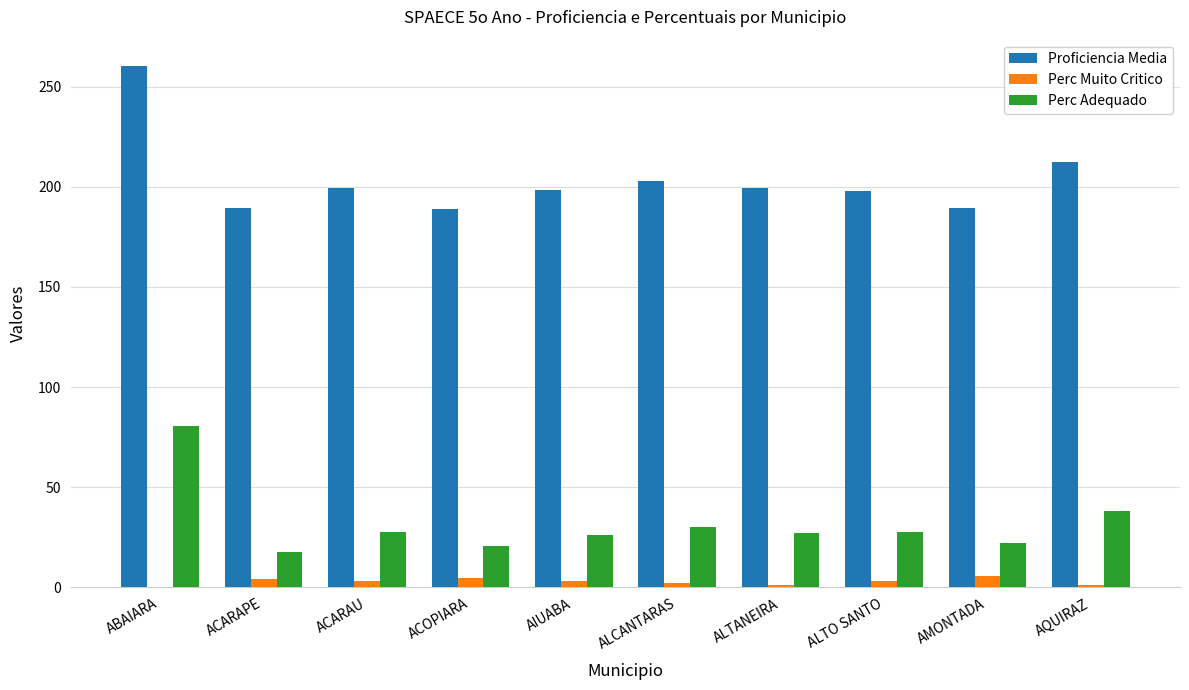

What is the sum of all Proficiencia Media values?

2037.9